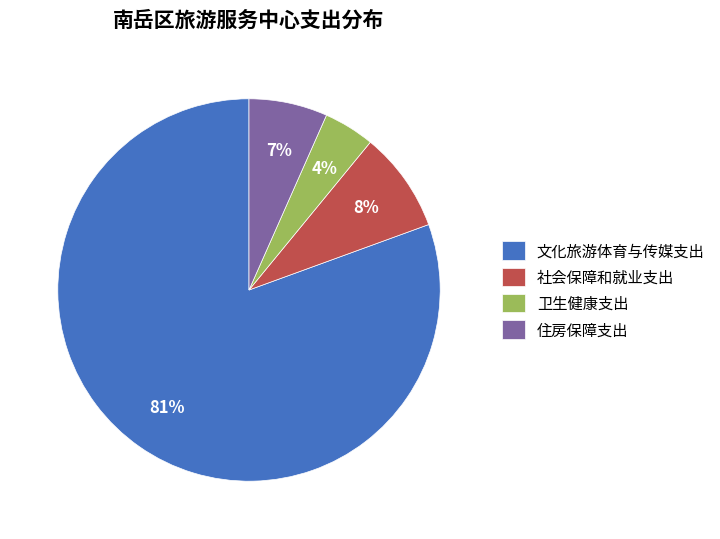

To the nearest percent, what is the combined percentage of 住房保障支出 and 卫生健康支出?

11%